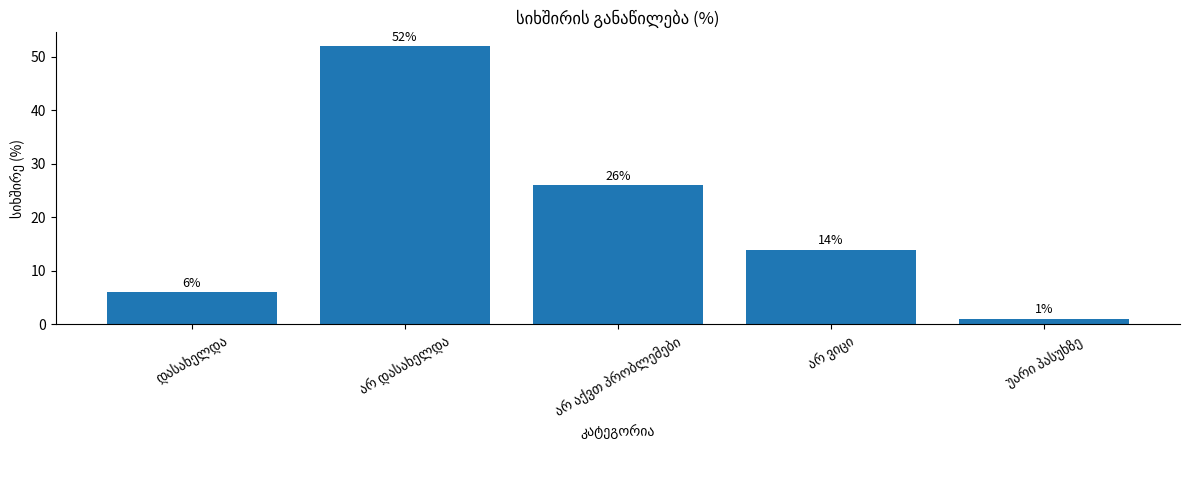

What is the difference between the maximum and minimum values?

51